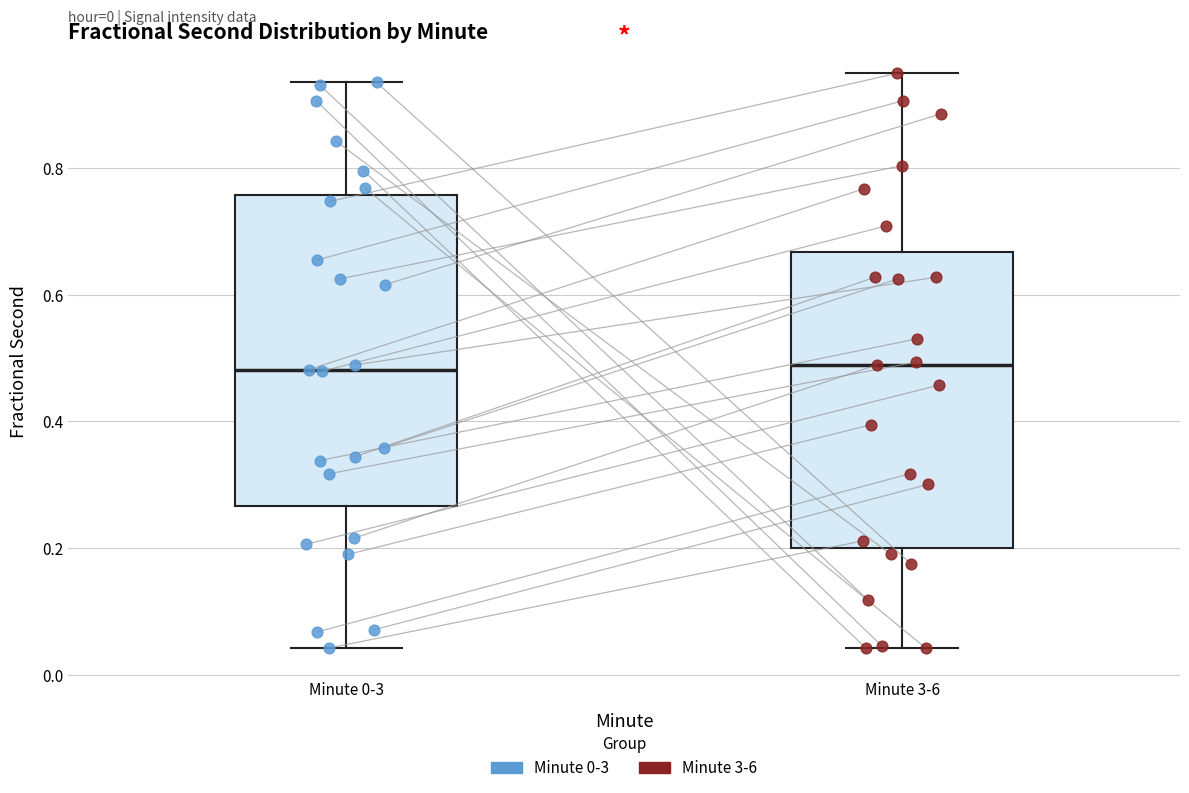

Reading left to right, read every box against the y-axis: the position of its median line, the range the box covers, and the ends of its whiskers. The values are not printed on the chart, so give them approximately, as read against the axis.

Minute 0-3: median 0.48, box 0.26 to 0.76, whiskers 0.04 to 0.94
Minute 3-6: median 0.48, box 0.20 to 0.66, whiskers 0.04 to 0.94